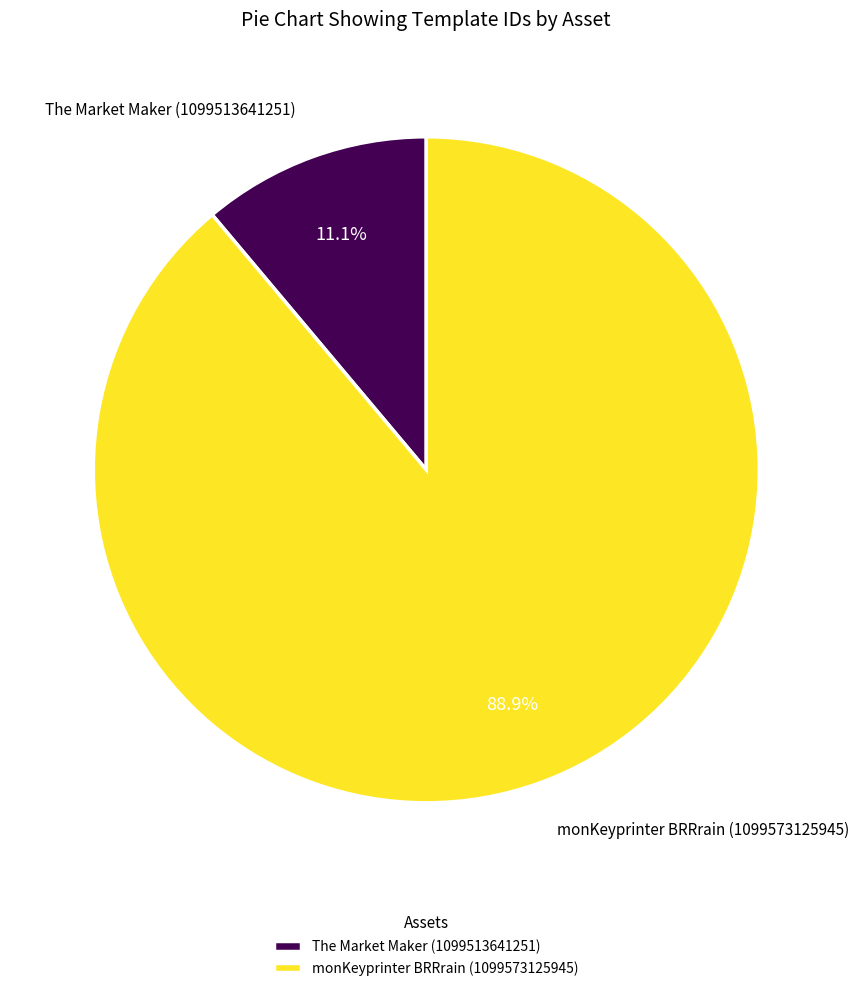

Does any single category account for the majority?

Yes